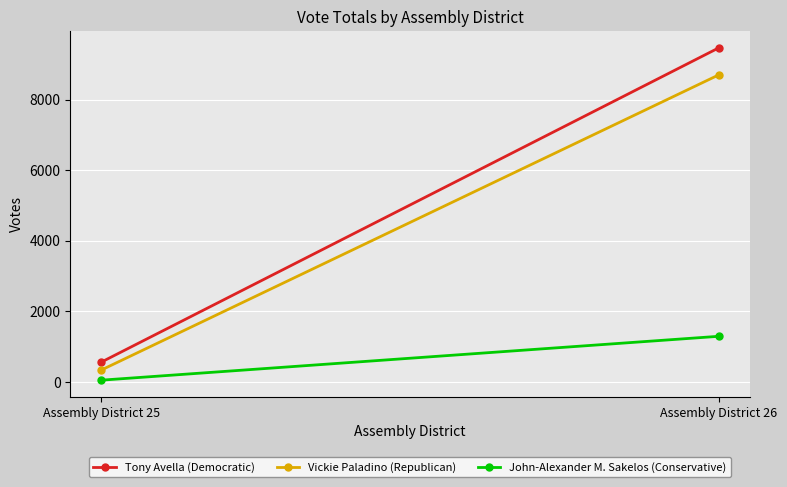

Which category has the highest value across all series?

Assembly District 26